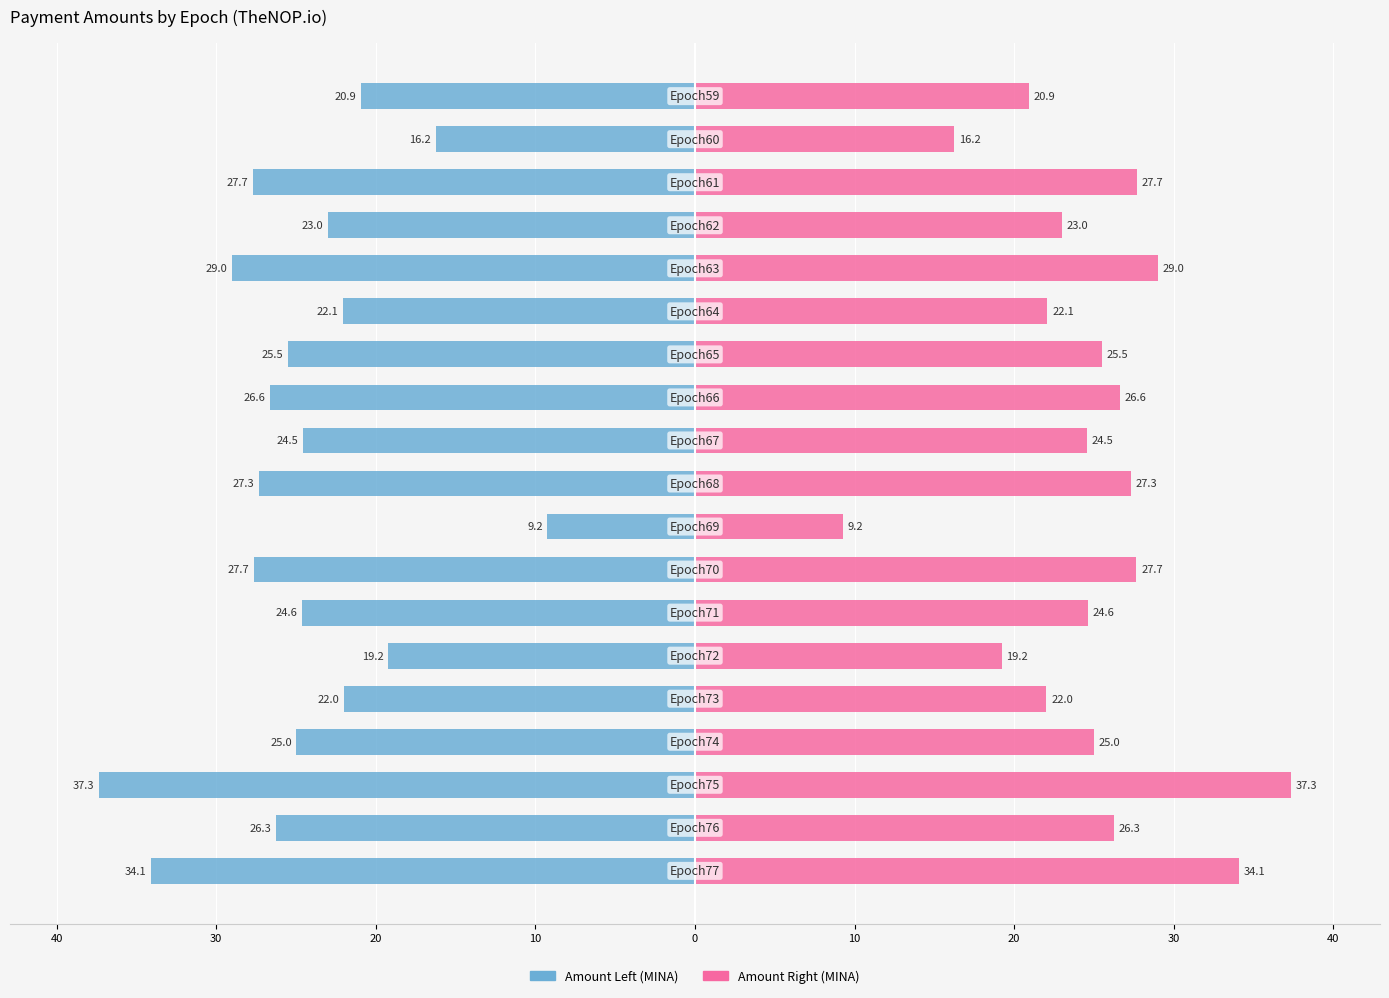

Are the bars horizontal?

Yes